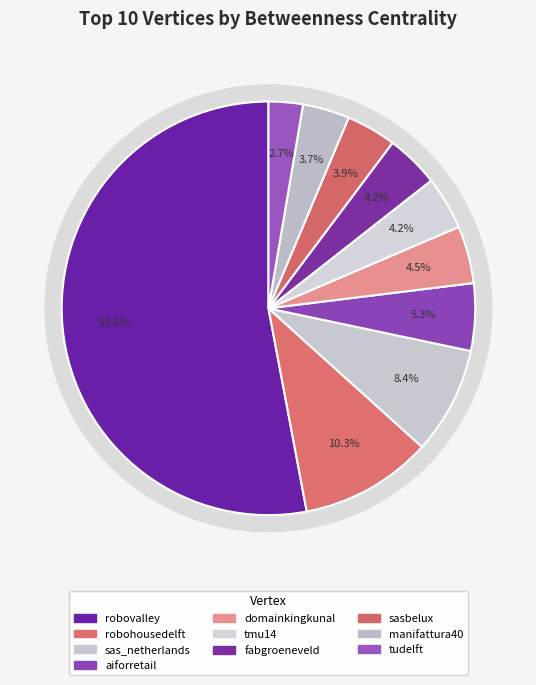

Does any single category account for the majority?

Yes